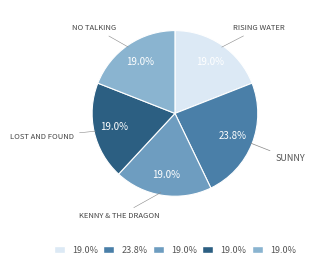

How many segments does this pie chart have?

5